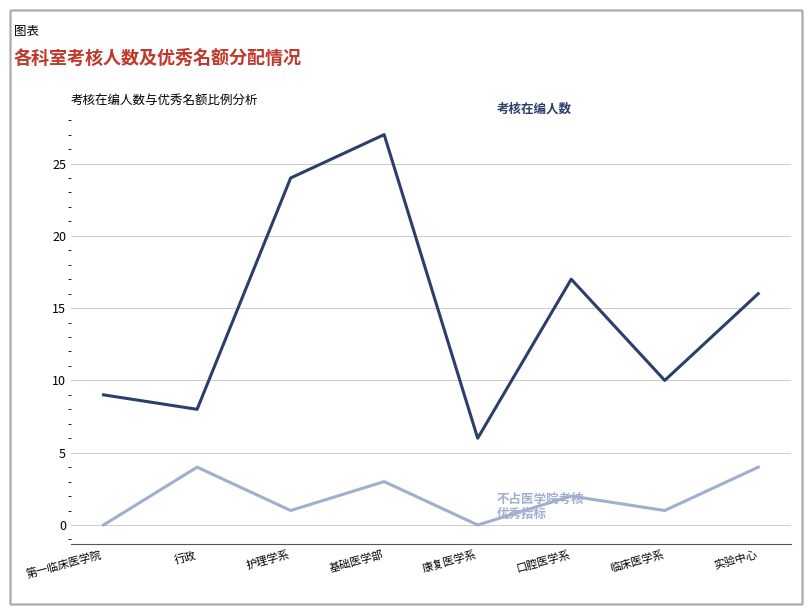

Which label corresponds to the largest value in the chart?

基础医学部